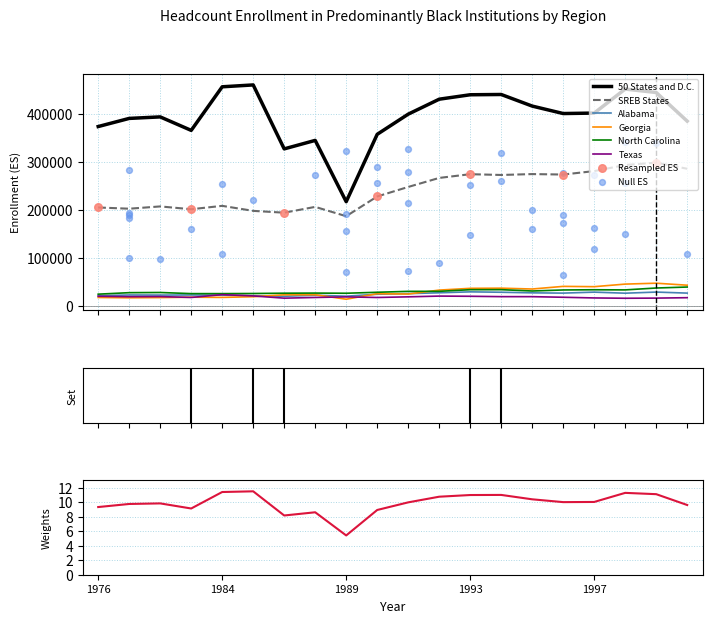

What is the total value across all series at 1991?

744185